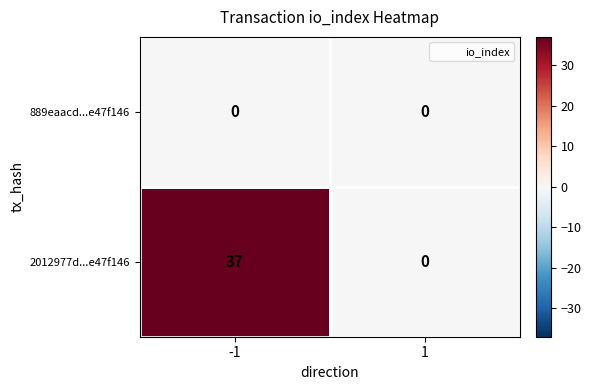

Rank the series by their maximum value, from highest to lowest.

2012977d...e47f146, 889eaacd...e47f146